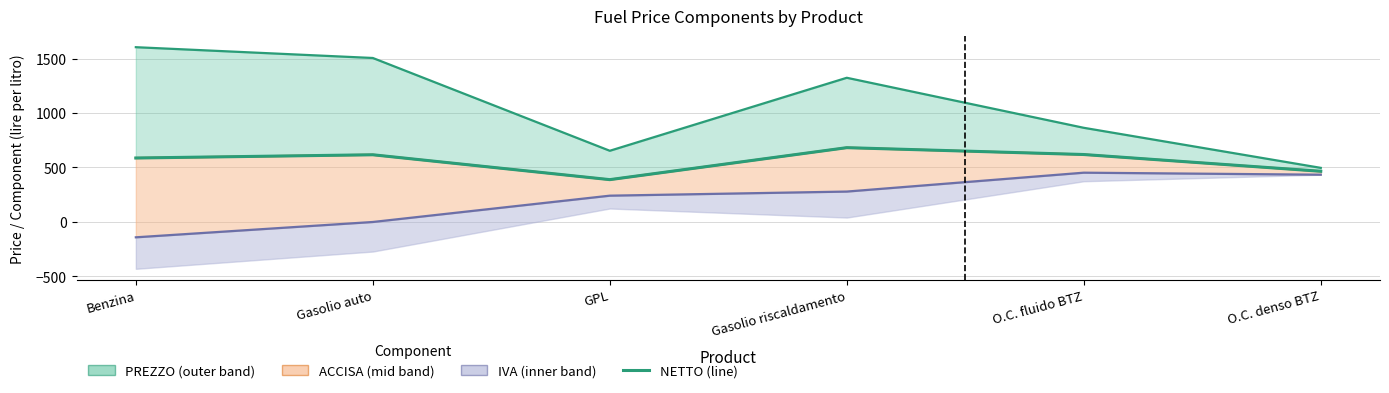

What is the difference between the maximum and second lowest values?

216.9